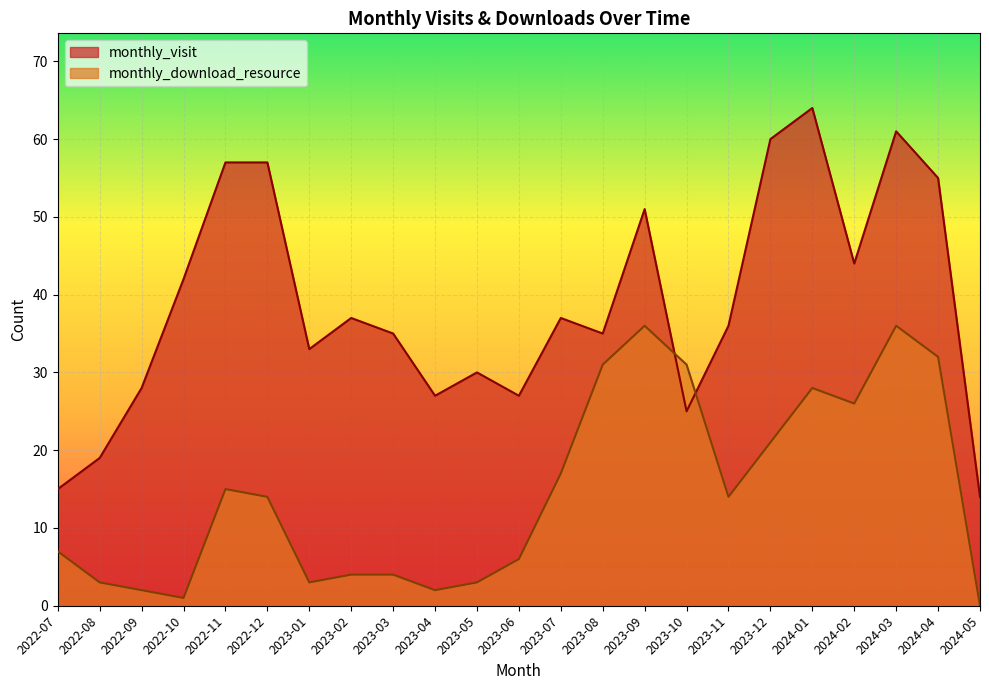

Between 2024-04 and 2023-12, which is larger?

2023-12